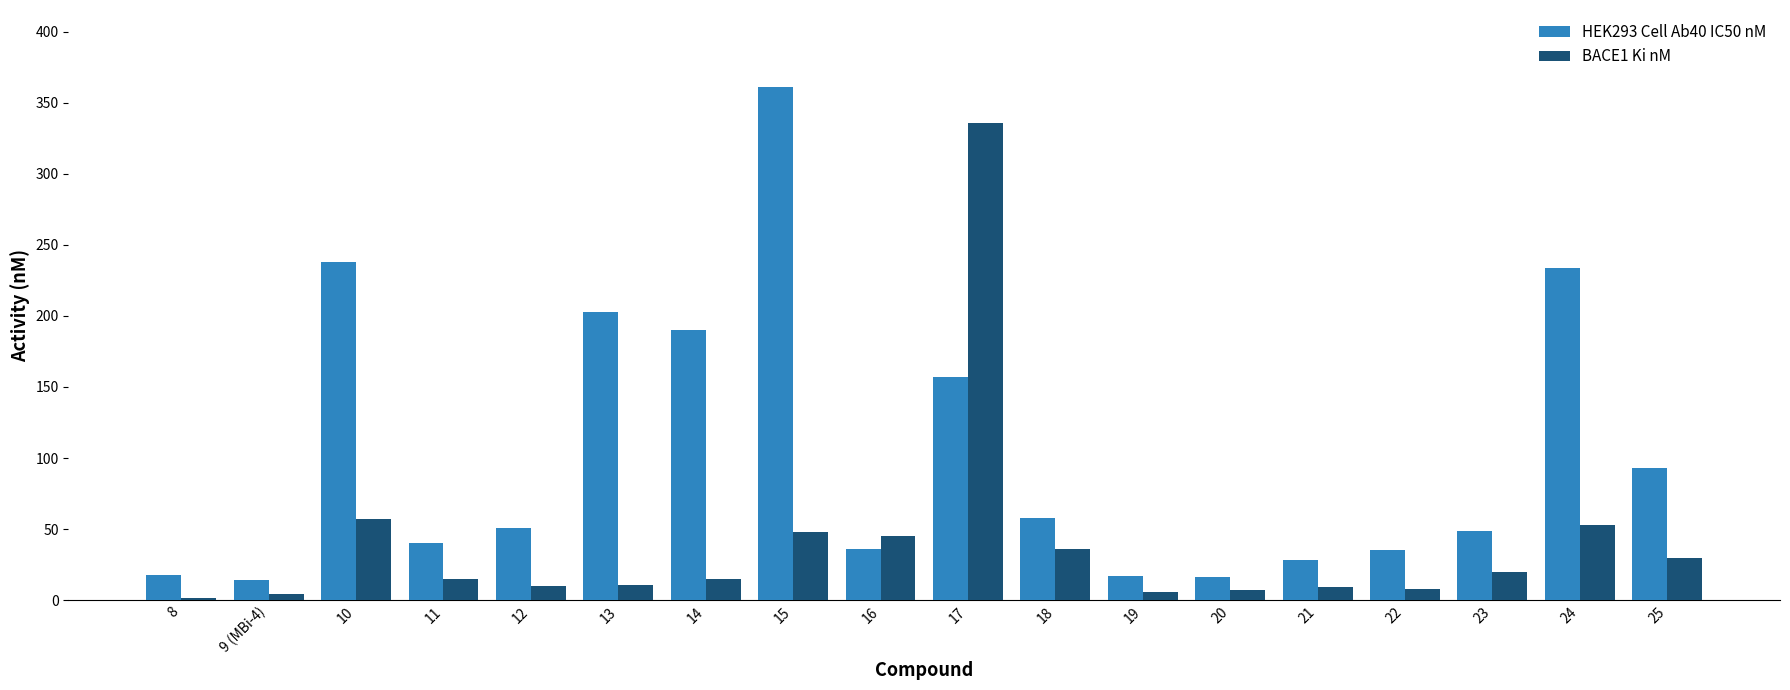

What position from the left is 21?

14